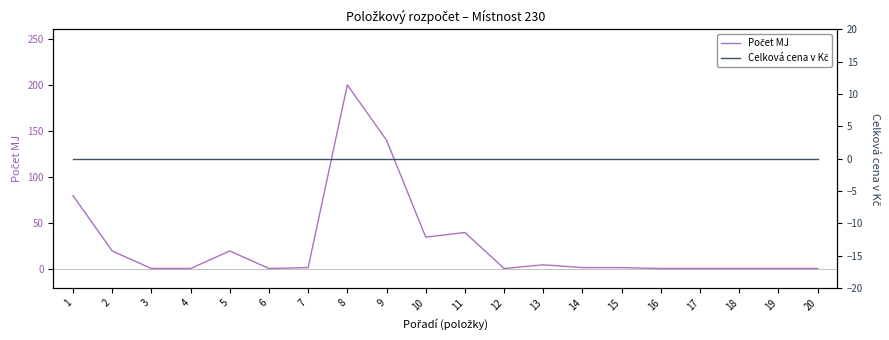

What is the difference between the highest and lowest values at 2?

20